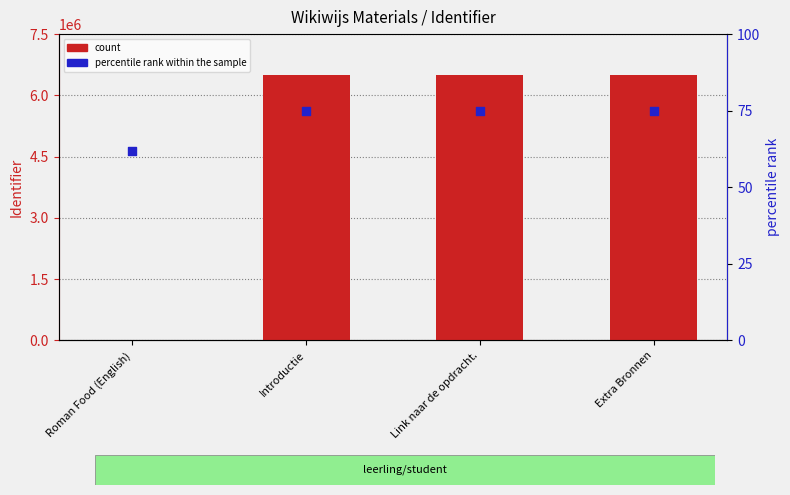

Is the value of count at Extra Bronnen greater than the value of percentile rank within the sample at Link naar de opdracht.?

Yes